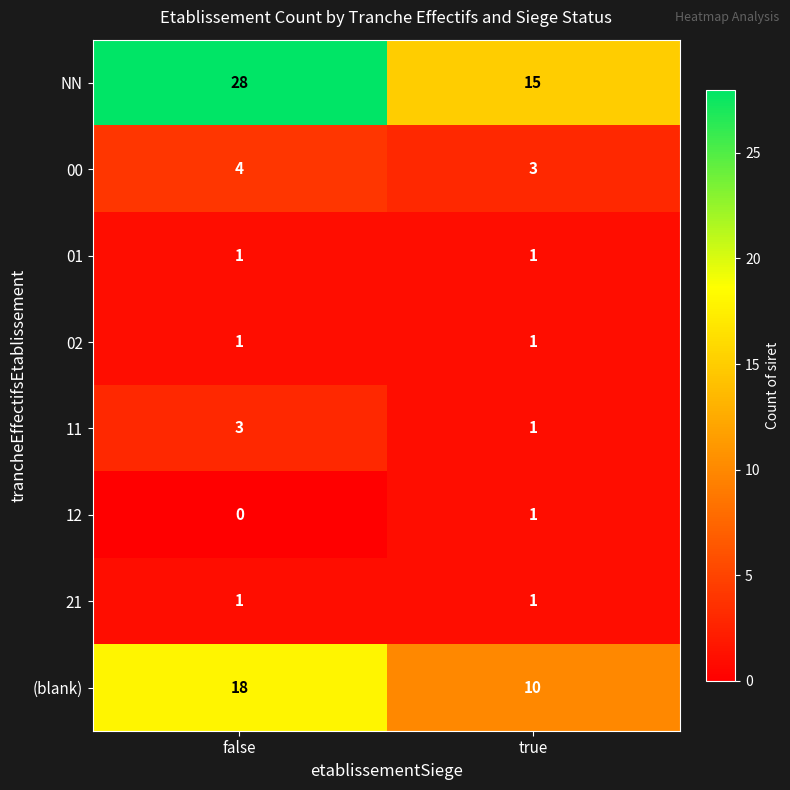

Count the number of data series in this chart.

8